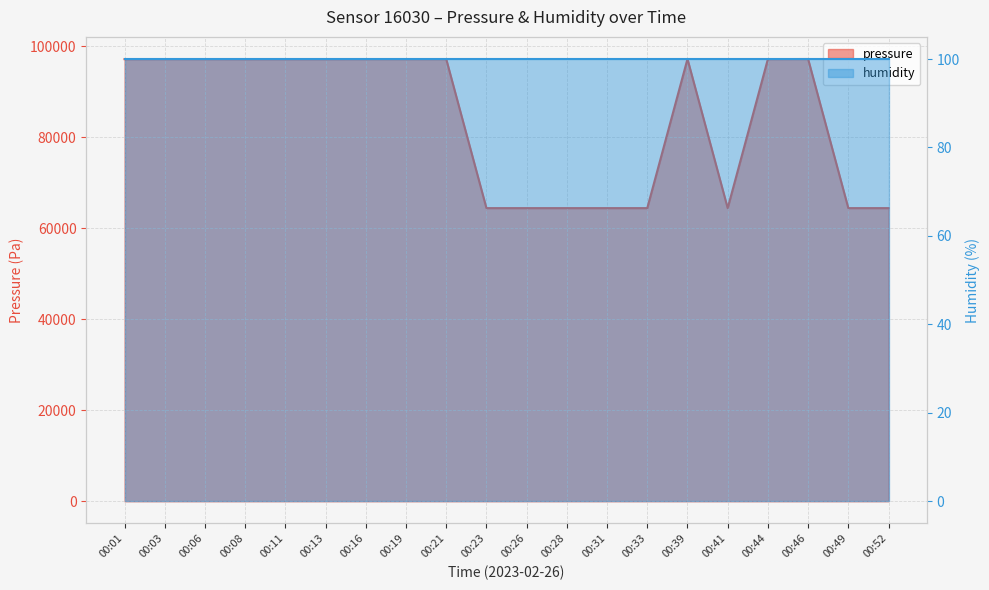

List the labels in order of value, largest first.

00:39, 00:46, 00:19, 00:21, 00:16, 00:44, 00:03, 00:06, 00:11, 00:13, 00:08, 00:01, 00:23, 00:26, 00:28, 00:31, 00:33, 00:41, 00:49, 00:52